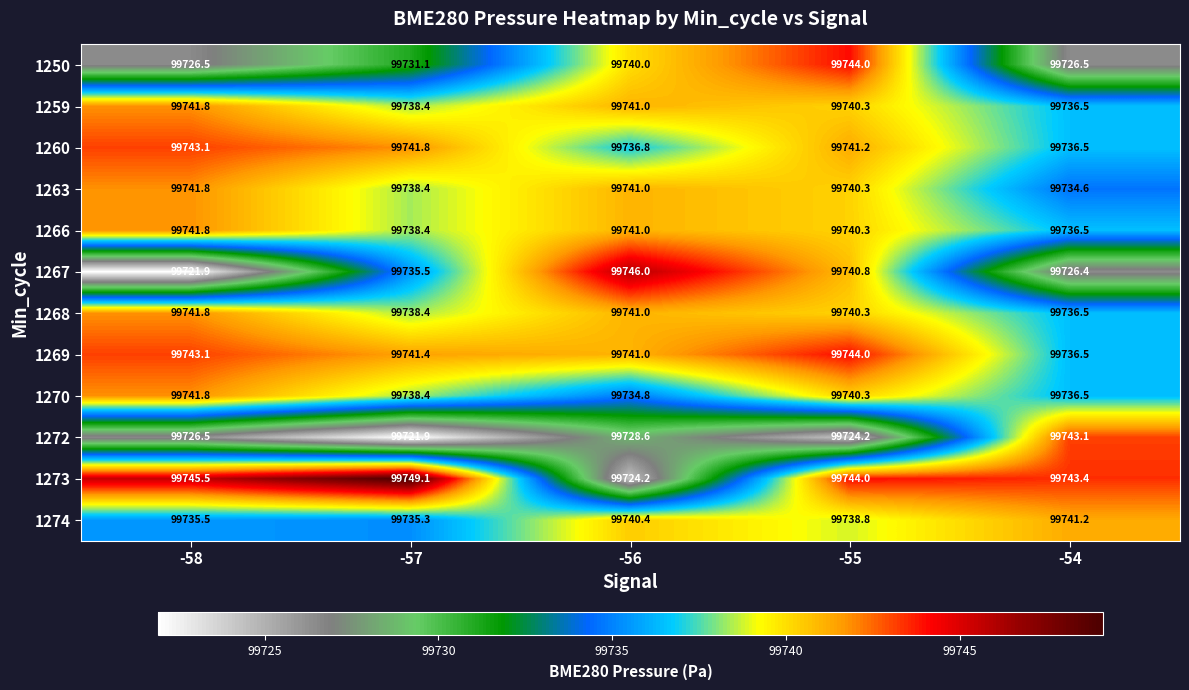

How many categories are shown in the chart?

5